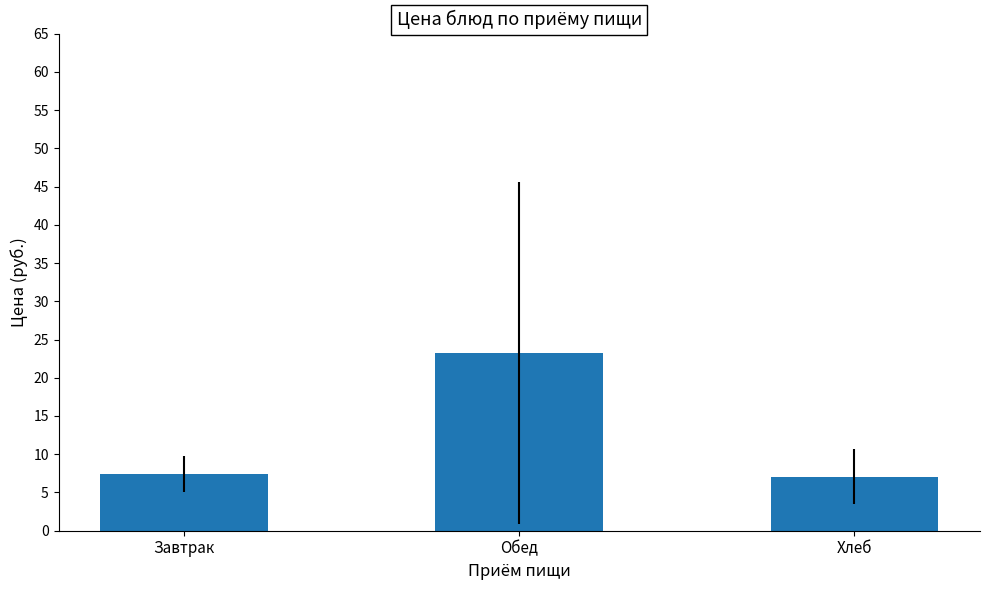

What is the maximum value shown in the chart?

23.2